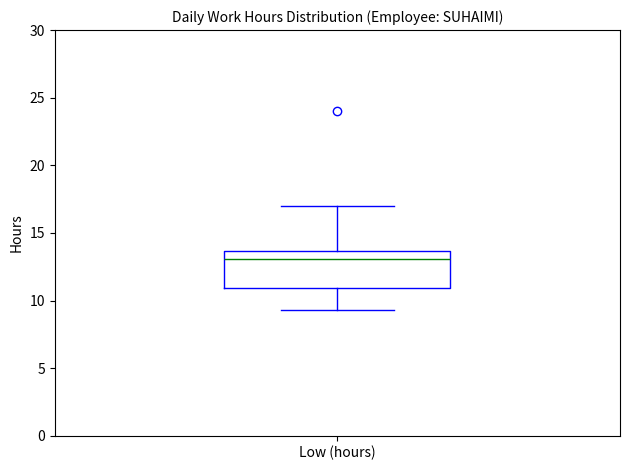

Read this box plot against the y-axis: the position of the median line, the range covered by the box, and the ends of both whiskers. The values are not printed on the chart, so give them approximately, as read against the axis.

median 13.0, box 11.0 to 13.5, whiskers 9.5 to 17.0